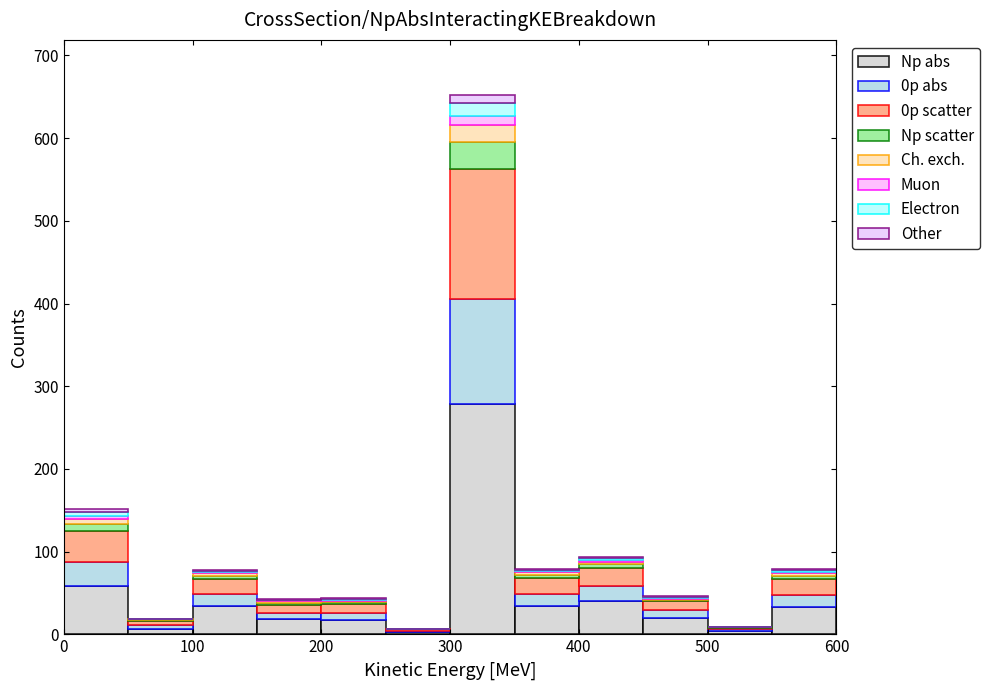

Which range on the x-axis has the tallest stacked bar (by total height)?

300 to 350